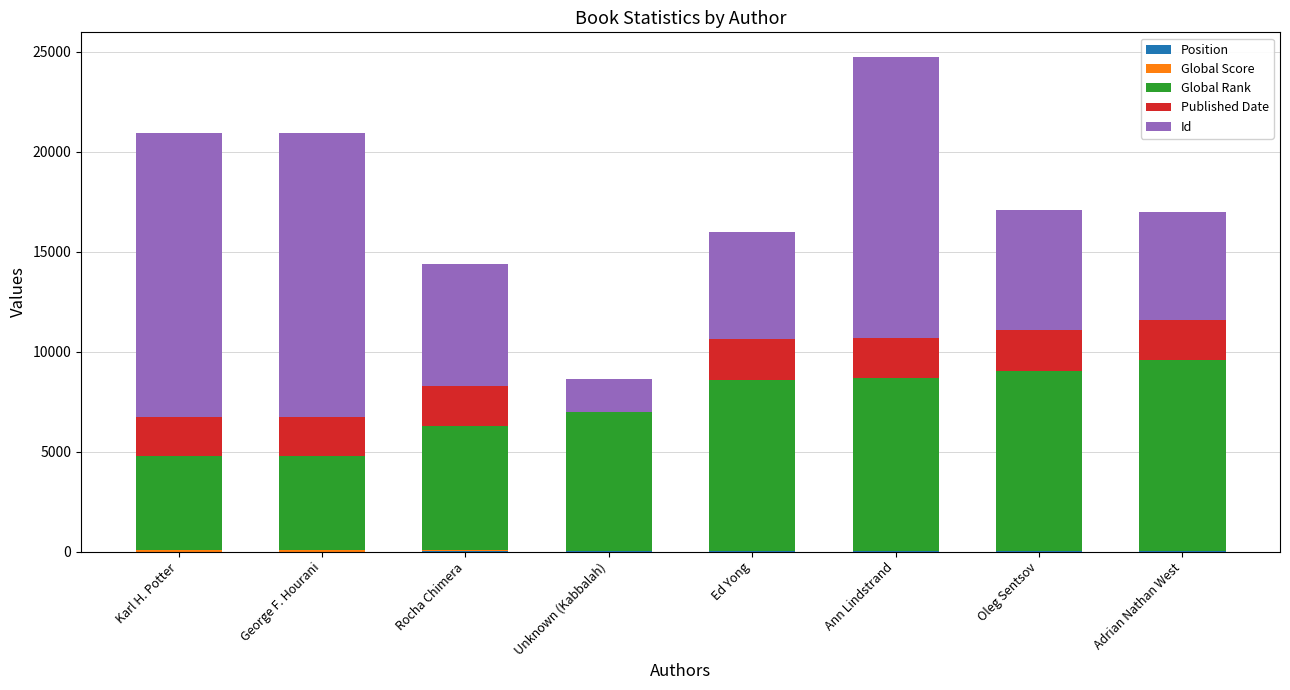

Rank the series at George F. Hourani from highest to lowest value.

Id, Global Rank, Published Date, Global Score, Position